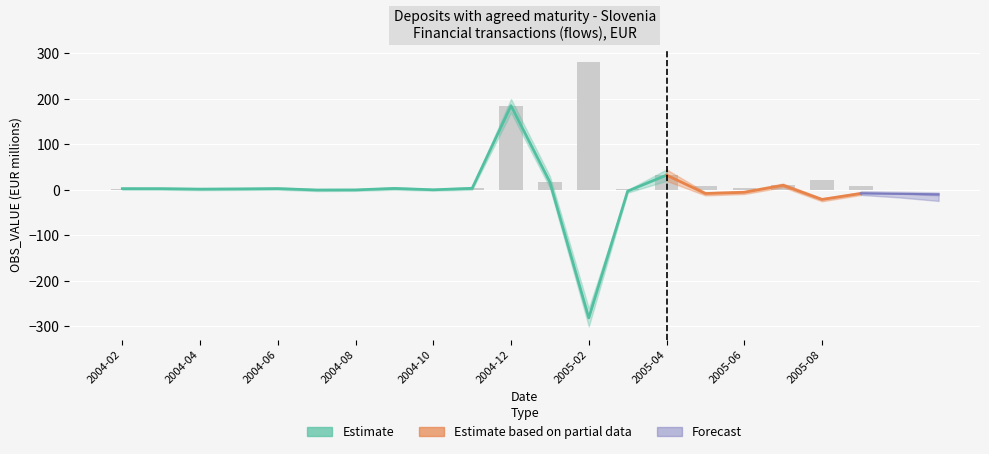

What is the spread (max minus min) of values at 2005-01?

25.0